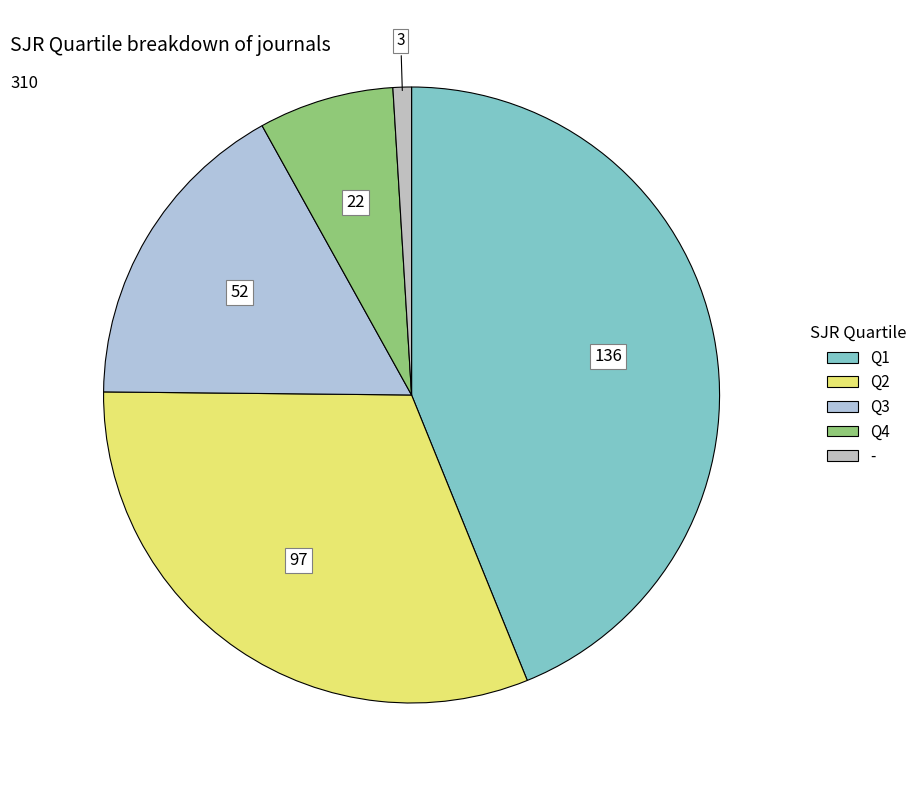

Which slice is the largest?

Q1